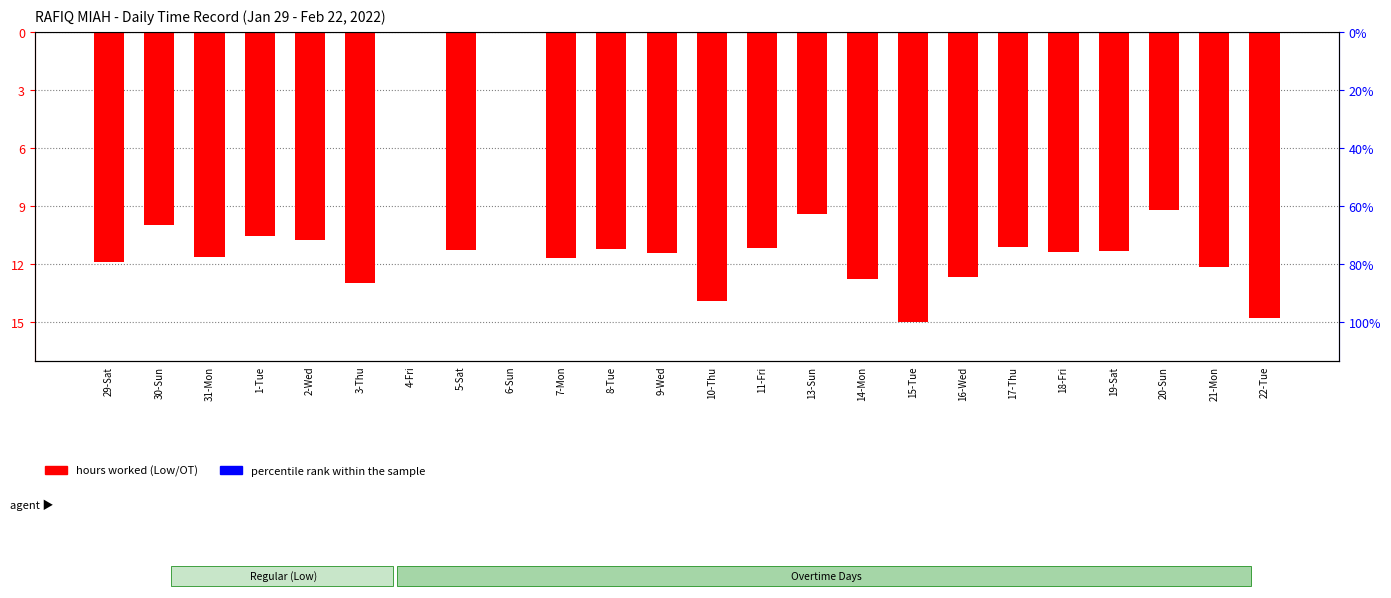

What is the minimum value shown in the chart?

-15.0